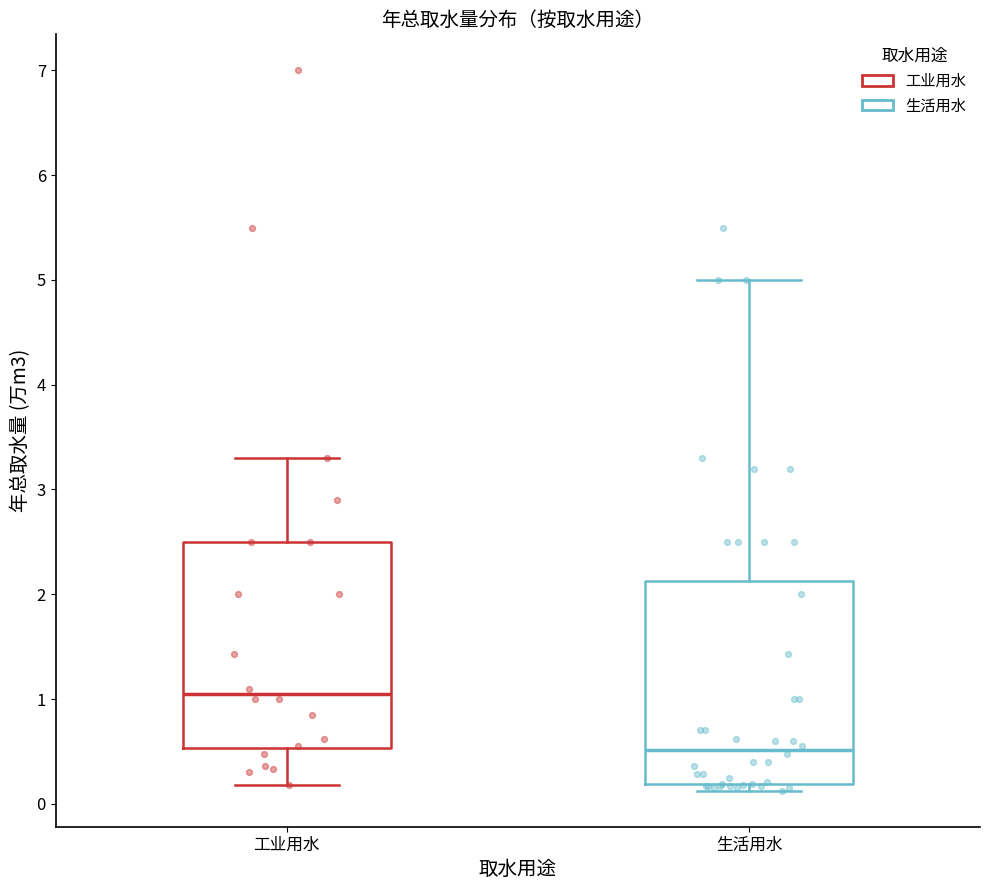

Which box has the lowest median line?

生活用水